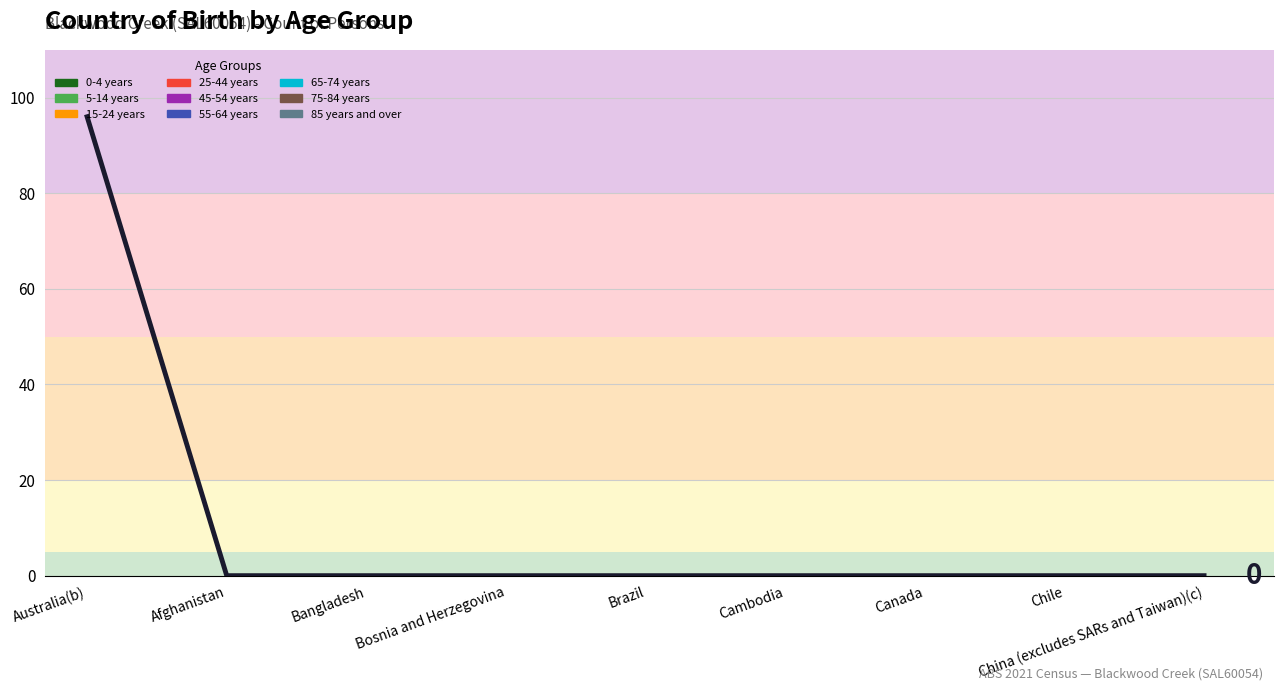

True or false: the data shows -29 at Cambodia.

False